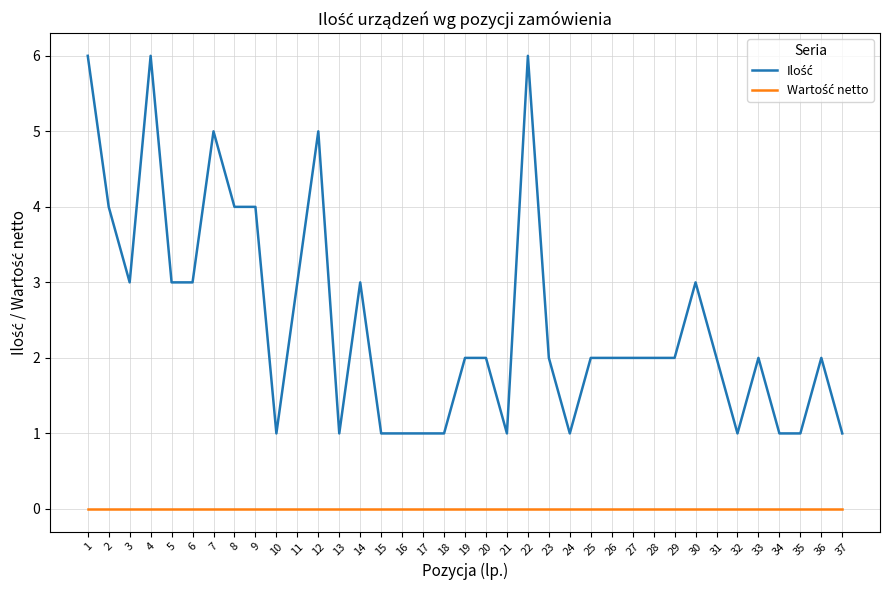

How many series are shown in this chart?

2